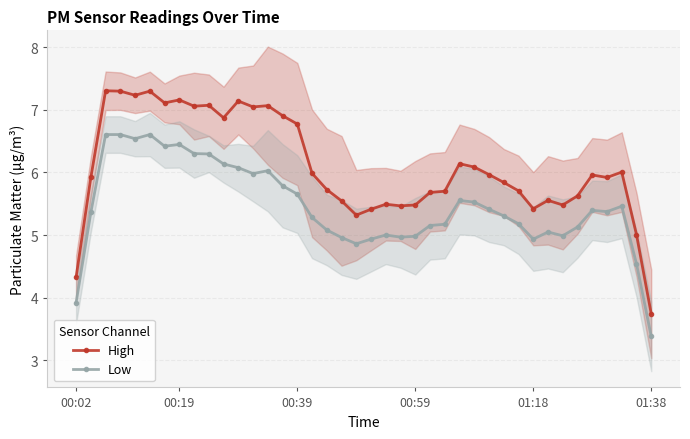

True or false: Low and High cross at least once.

False